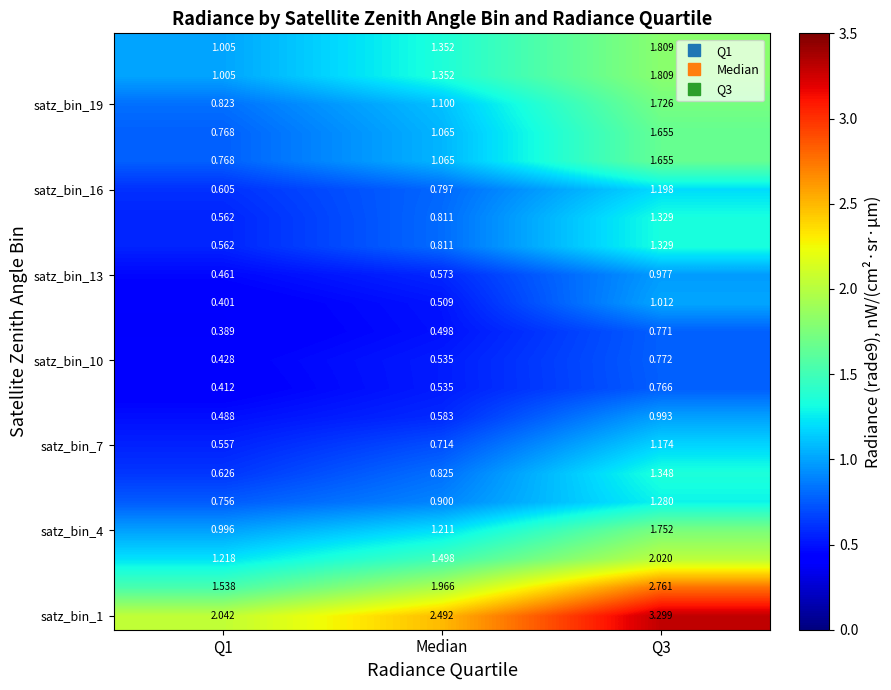

How many series are shown in this chart?

21